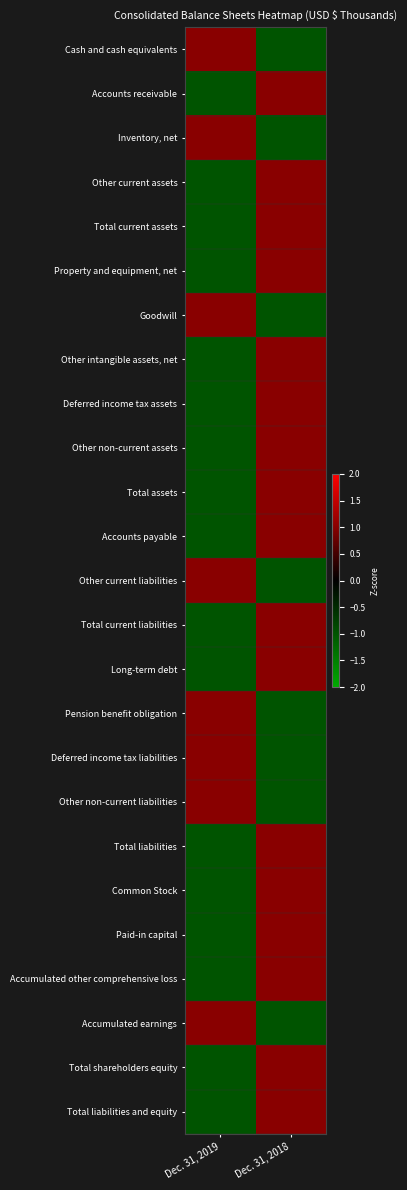

How many distinct data groups are displayed?

25